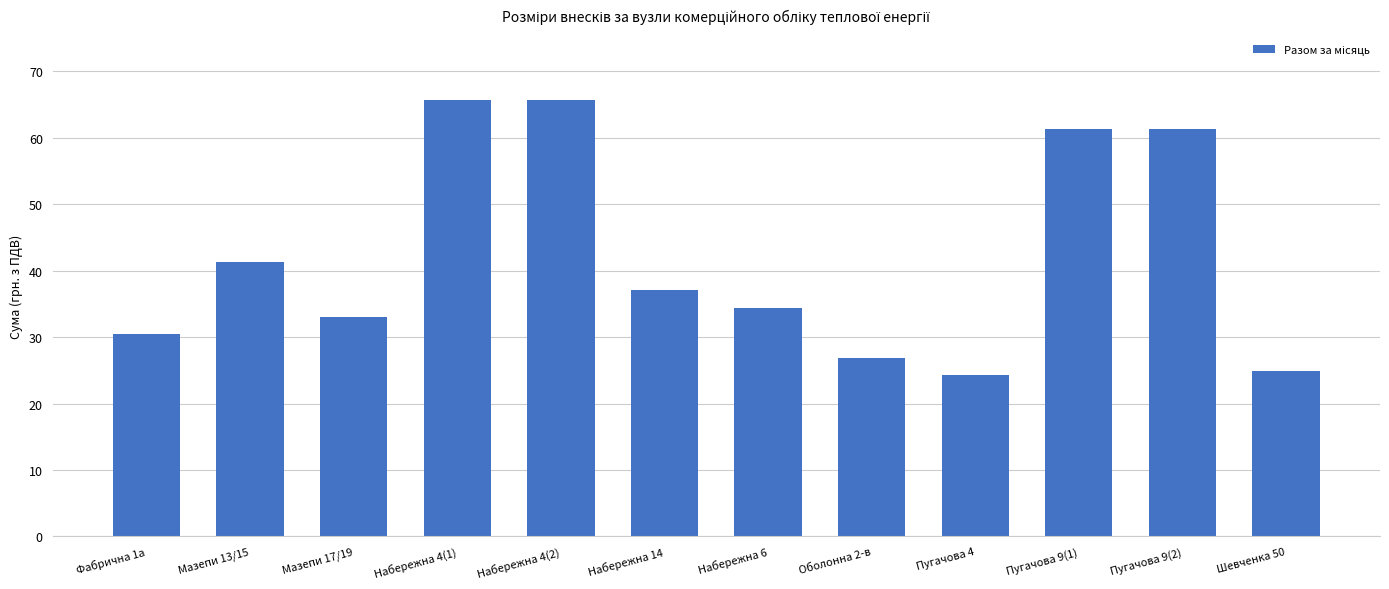

The chart shows a value of 115.8 at Набережна 4(2). True or false?

False